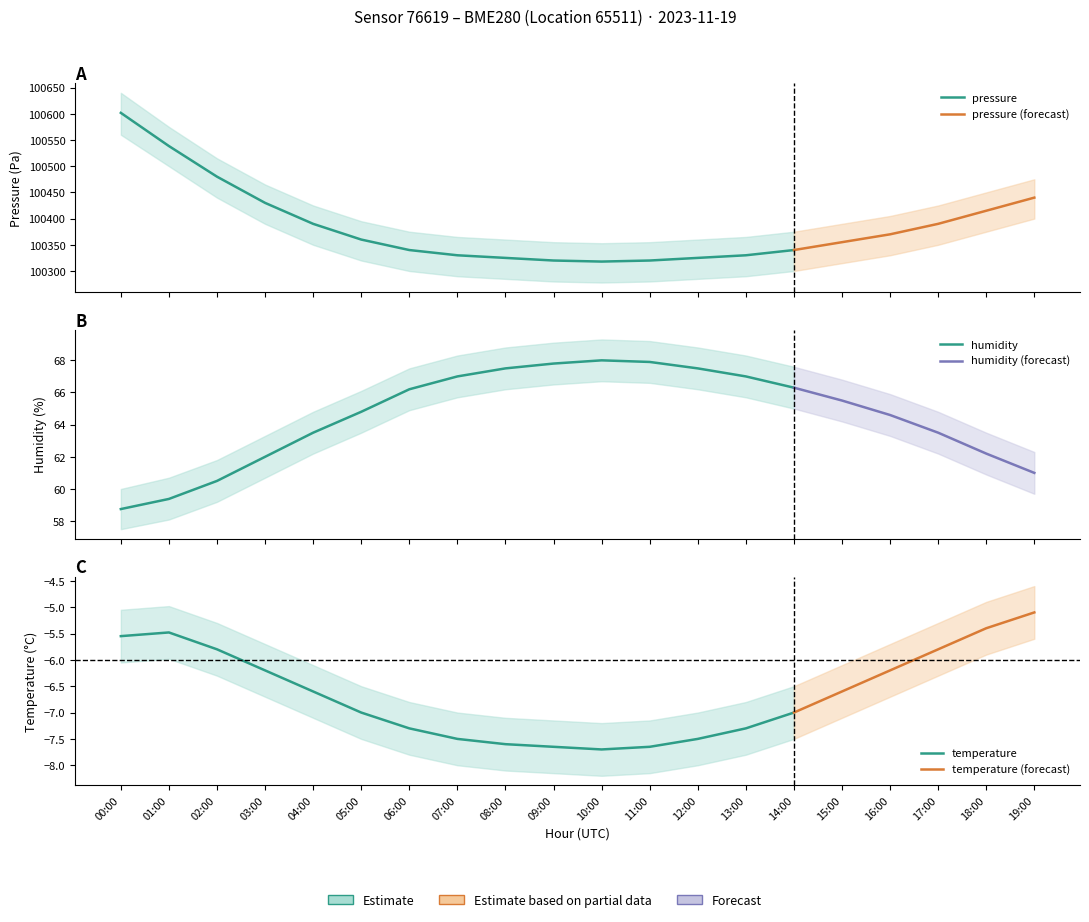

How many data points in pressure are above 100360?

9